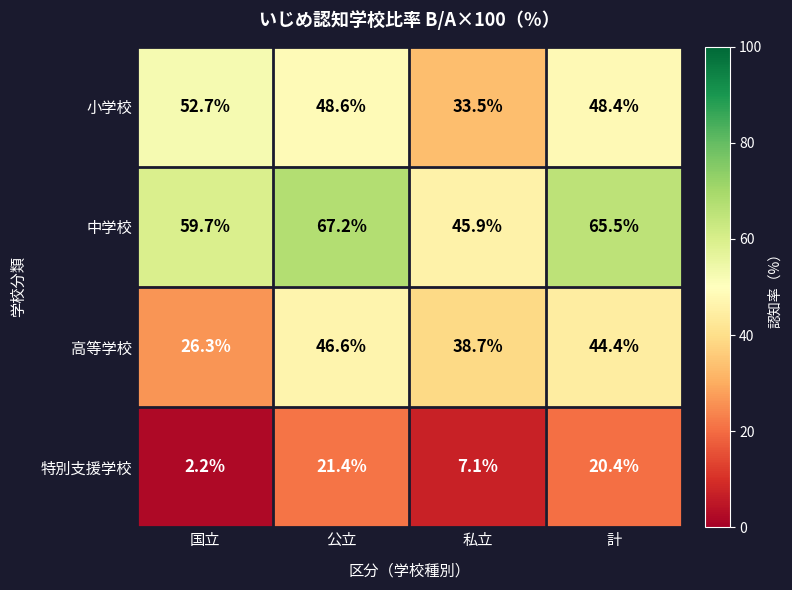

Reading left to right, what are all the values shown in this chart?

小学校: 国立=52.7	公立=48.6	私立=33.5	計=48.4
中学校: 国立=59.7	公立=67.2	私立=45.9	計=65.5
高等学校: 国立=26.3	公立=46.6	私立=38.7	計=44.4
特別支援学校: 国立=2.2	公立=21.4	私立=7.1	計=20.4